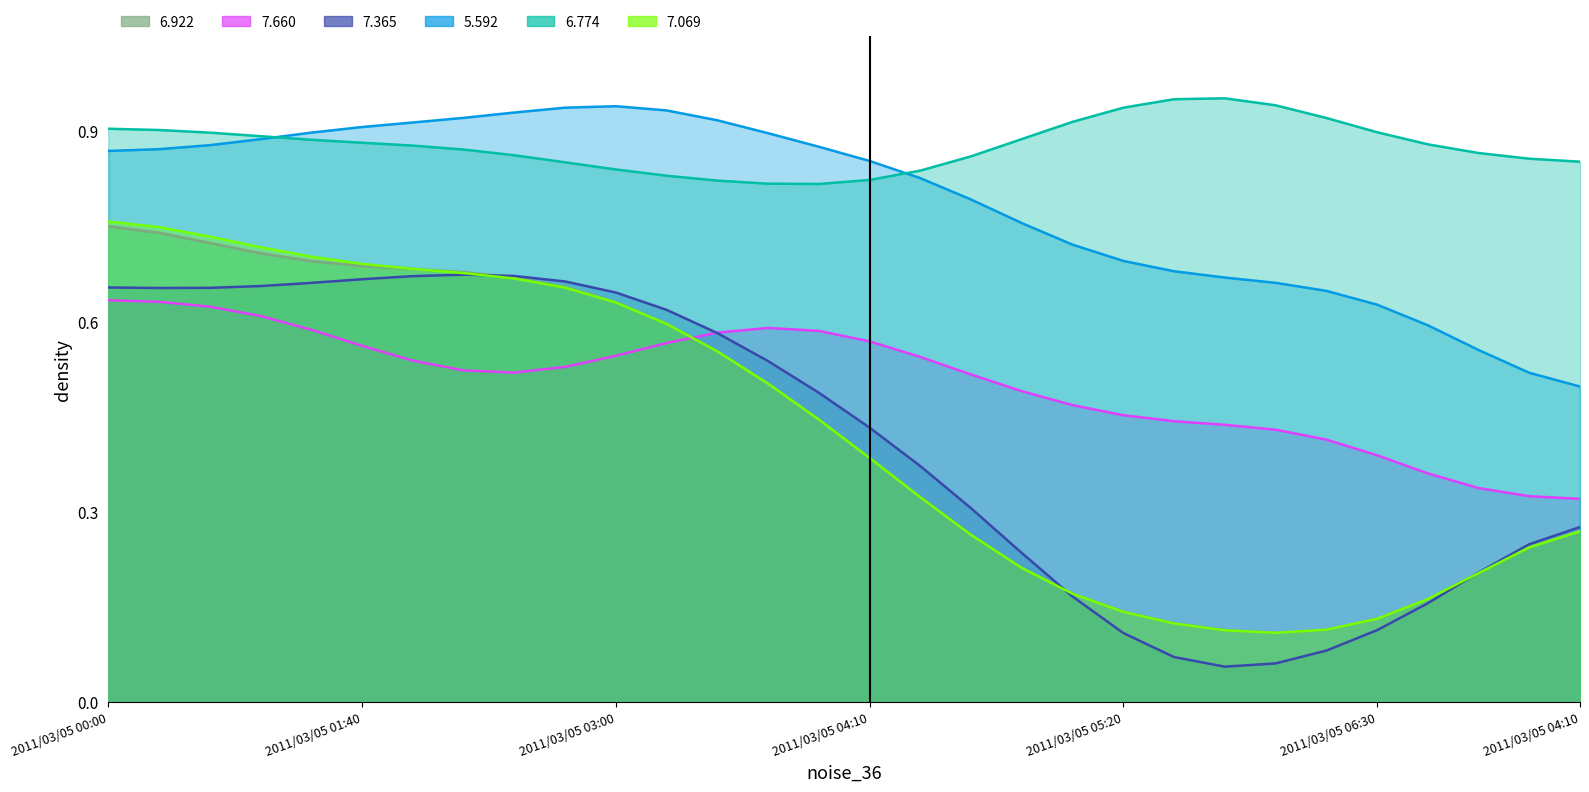

What is the difference between the maximum and minimum values in the 7.365 series?

0.6